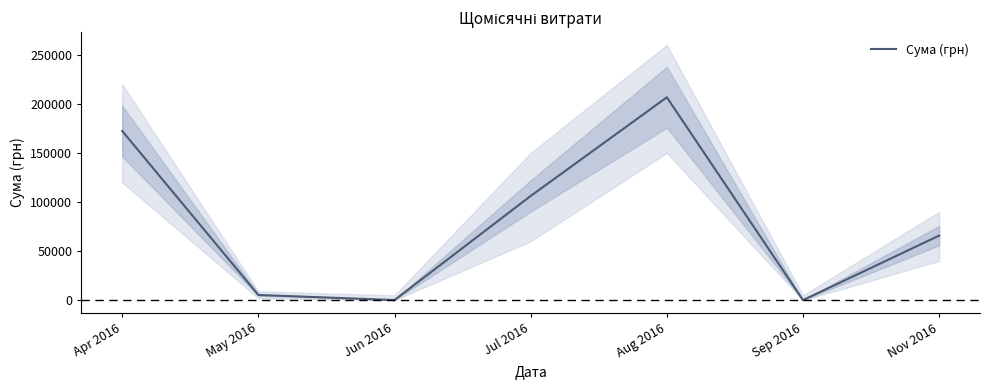

How many lines are shown in the chart?

1